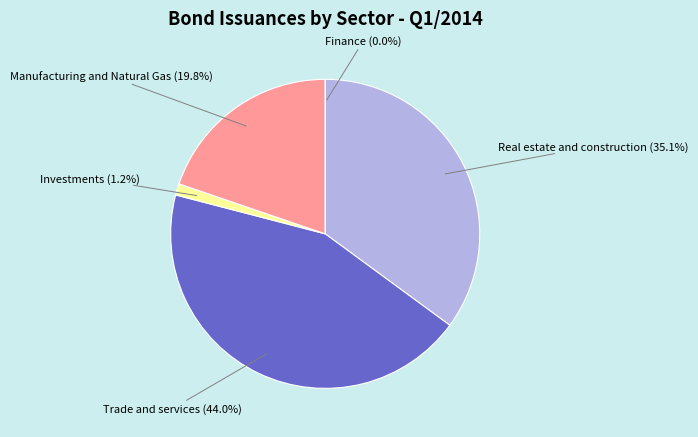

Is it true that Real estate and construction is 35% of the pie?

True